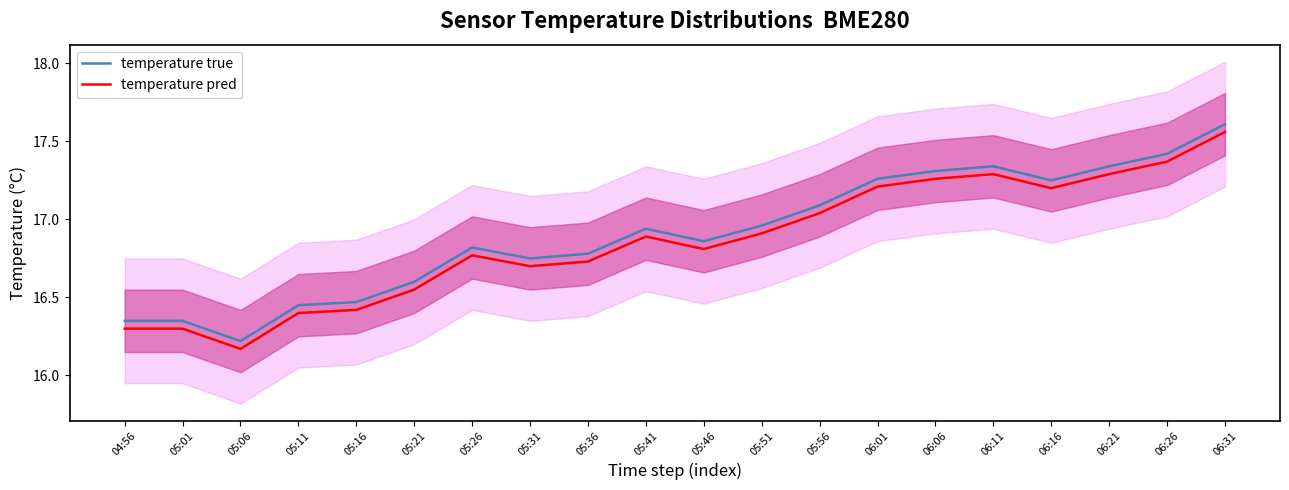

Is this an area chart (filled region under the line)?

No